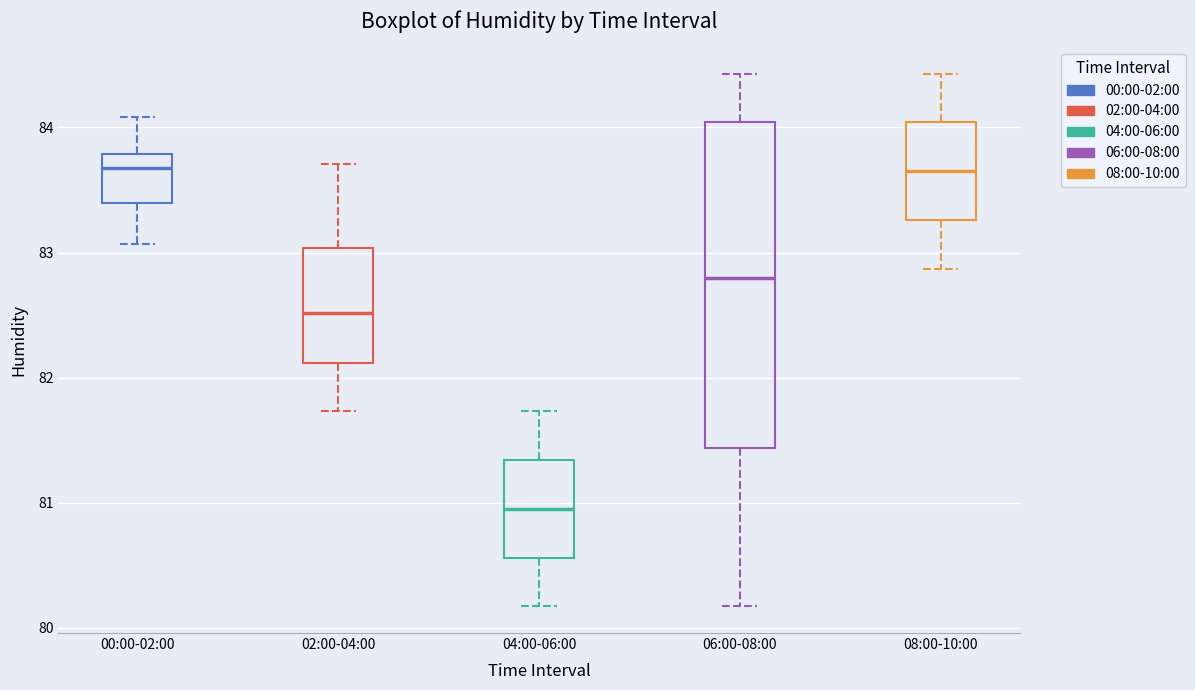

Comparing the boxes themselves (not the whiskers), which one is the tallest?

06:00-08:00